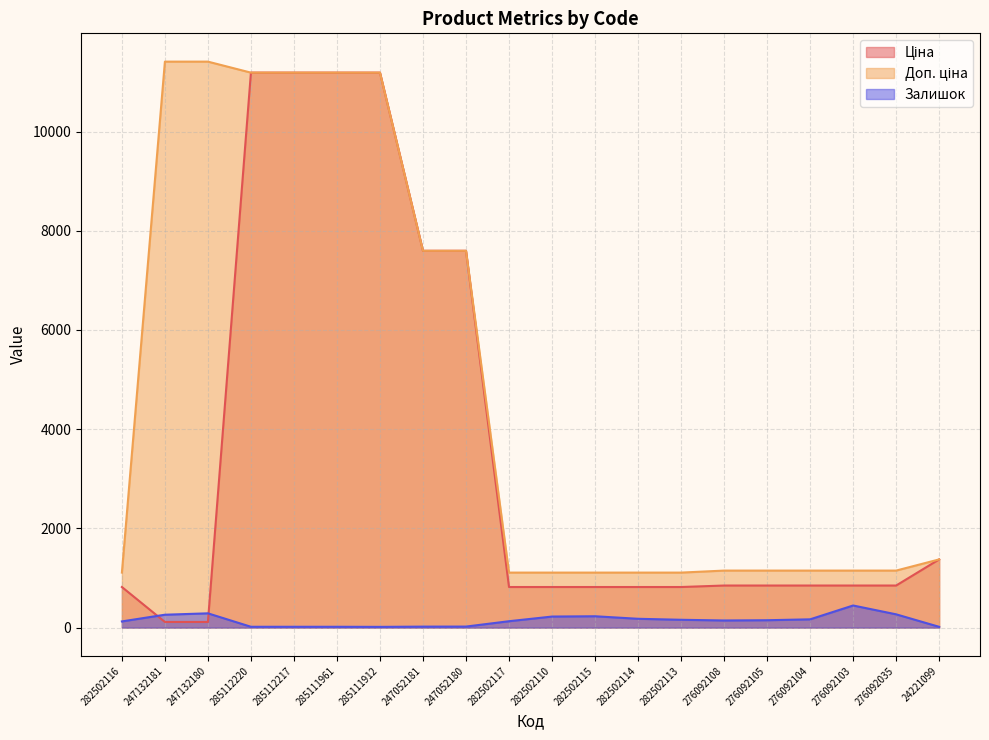

True or false: Доп. ціна and Залишок intersect in this chart.

False